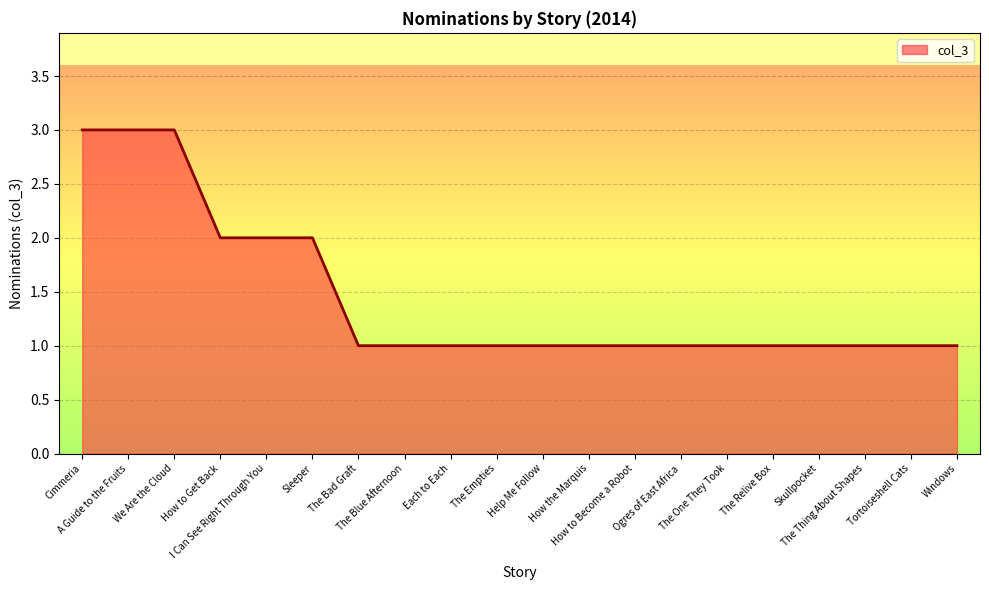

What is the greatest value displayed?

3